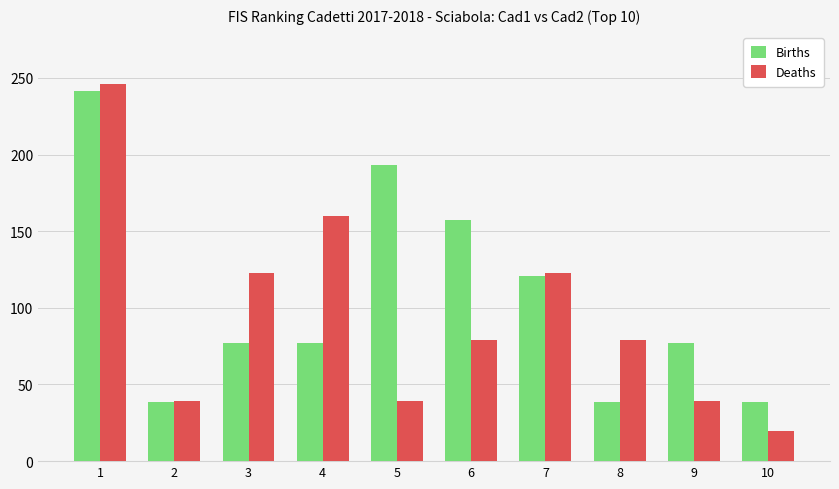

Read the Deaths value at 2.

39.4